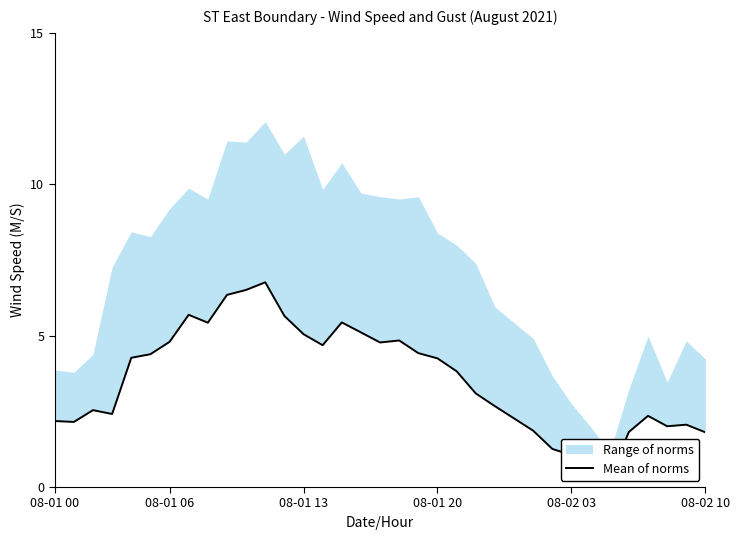

How many categories are shown in the chart?

35